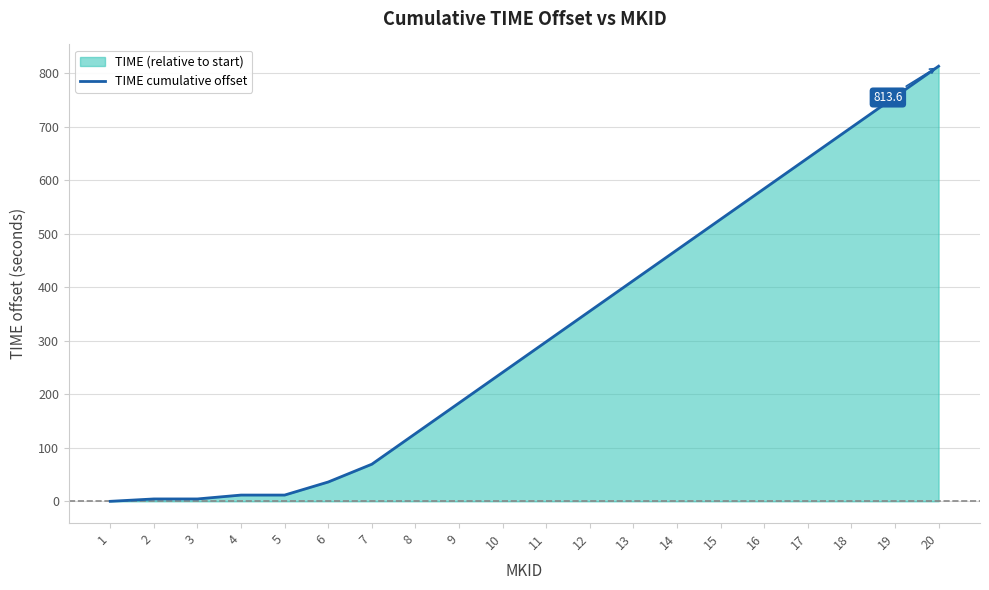

Where is the data nearest to the value 406?

13